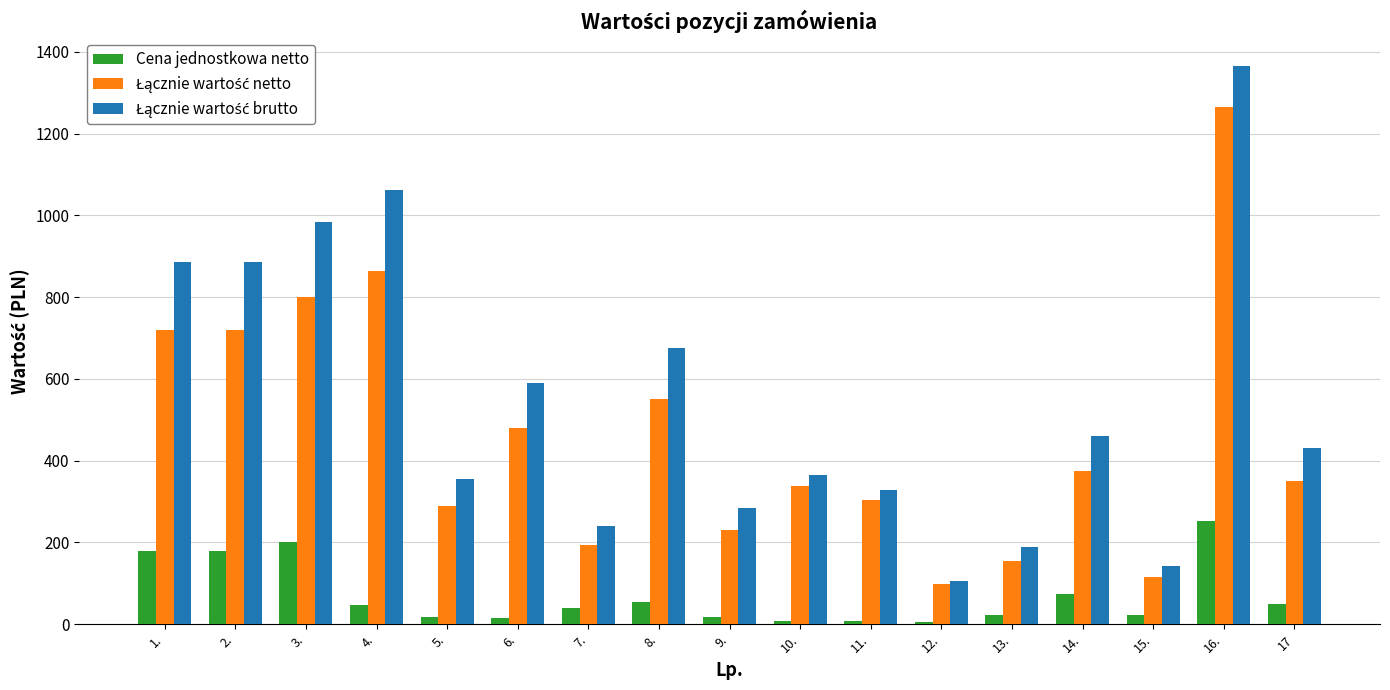

At how many categories does at least one series exceed 454?

8